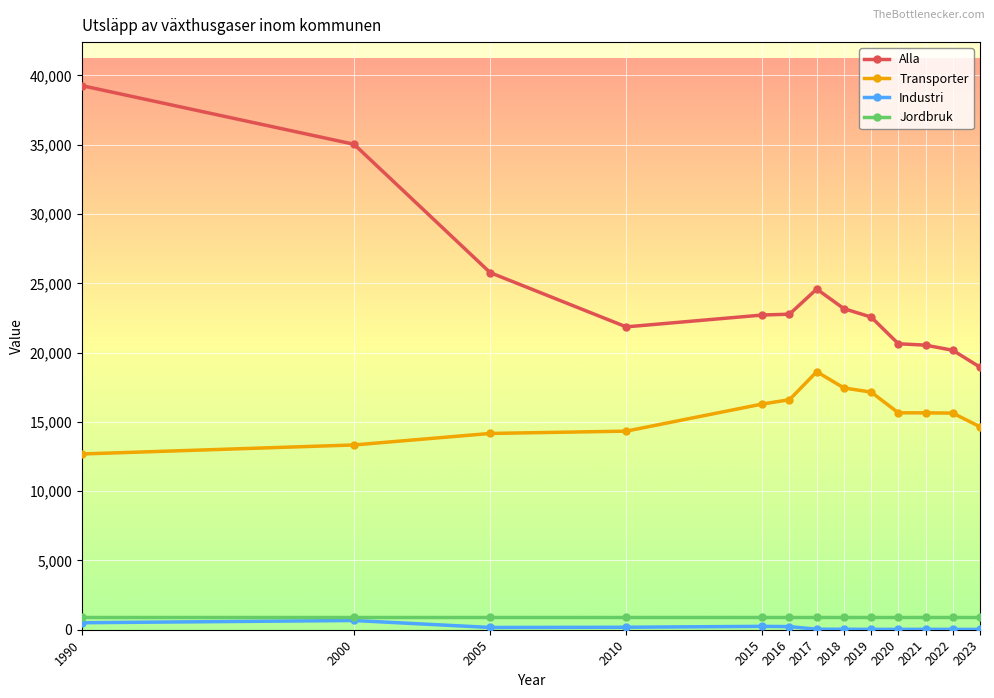

Rank the series at 2018 from highest to lowest value.

Alla, Transporter, Jordbruk, Industri